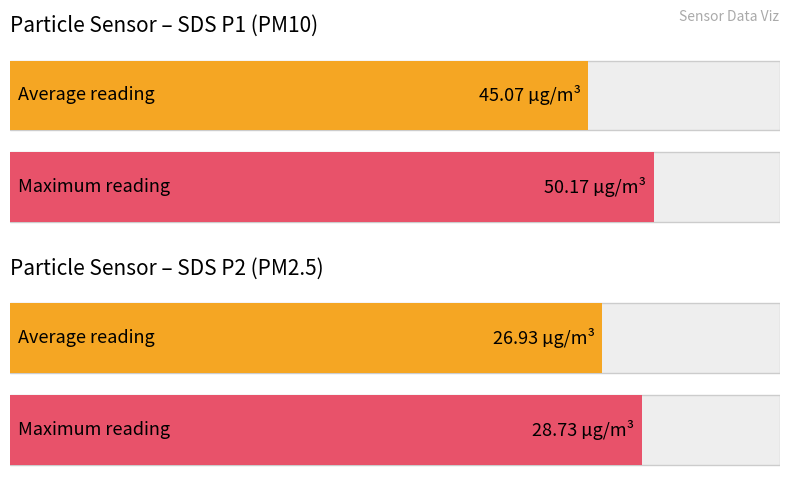

What is the average value of the SDS_P1 series?

45.1